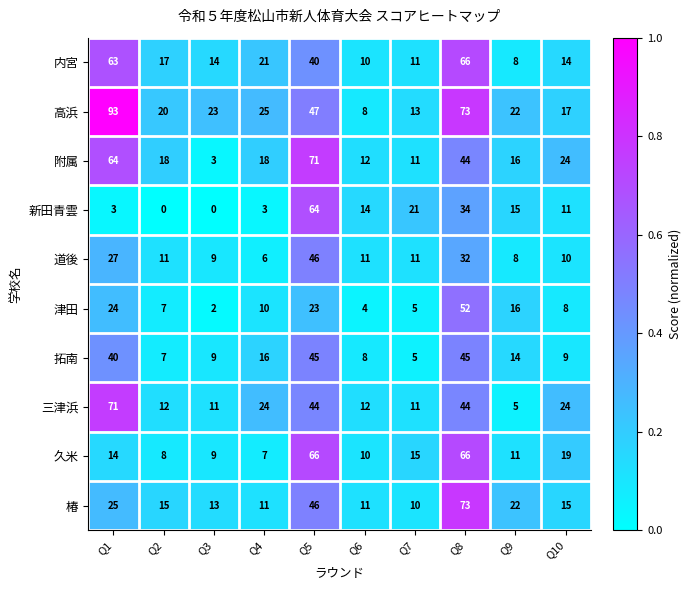

What value does the 三津浜 series have at Q5?

44